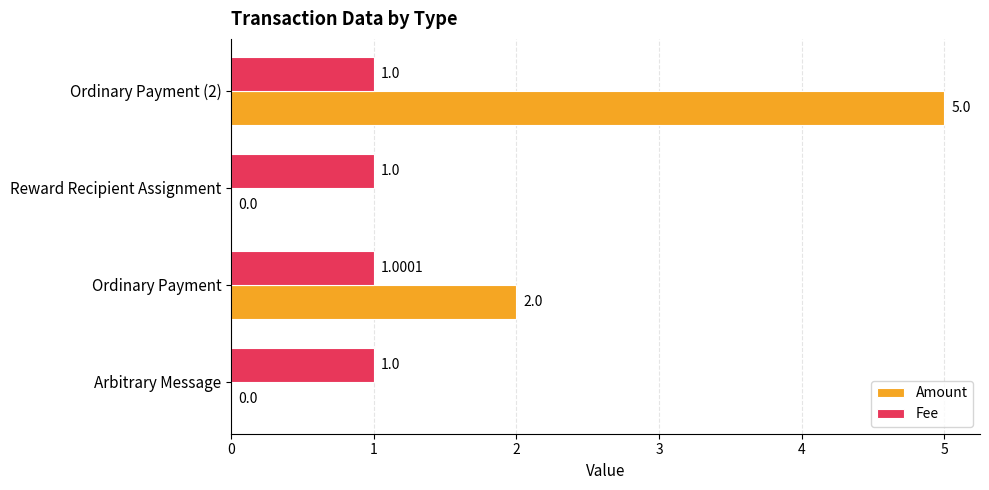

Which category has the highest value in the Fee series?

Ordinary Payment